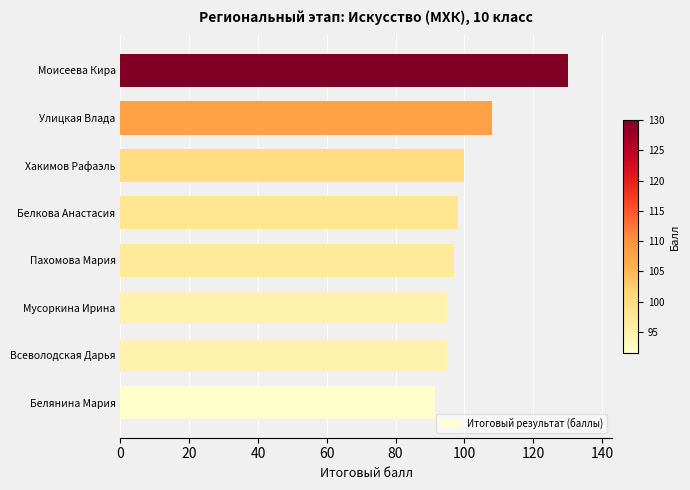

Is it true that the value at Белкова Анастасия is 98.0?

True